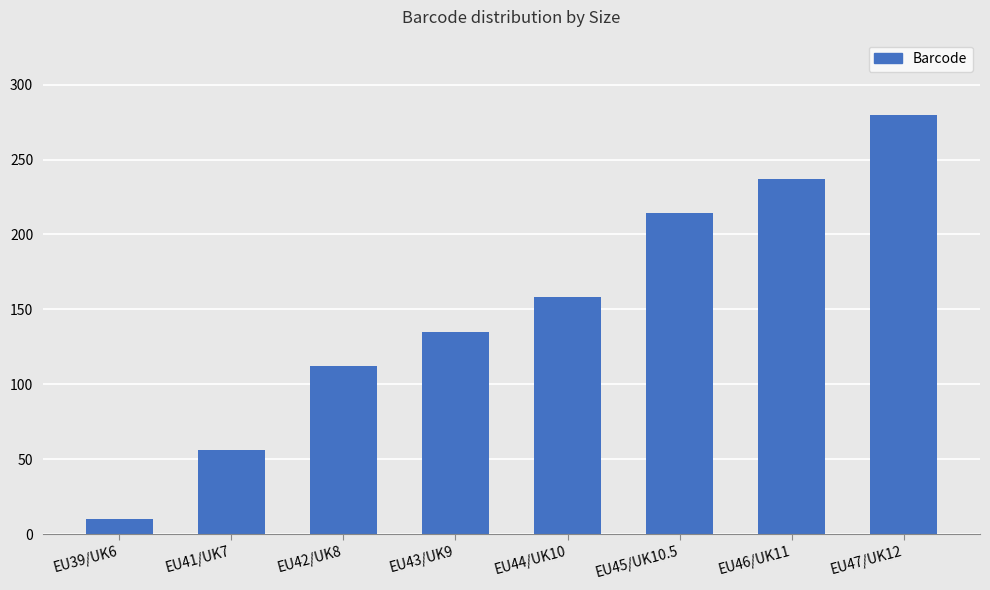

What value does the data have at EU45/UK10.5?

214.1